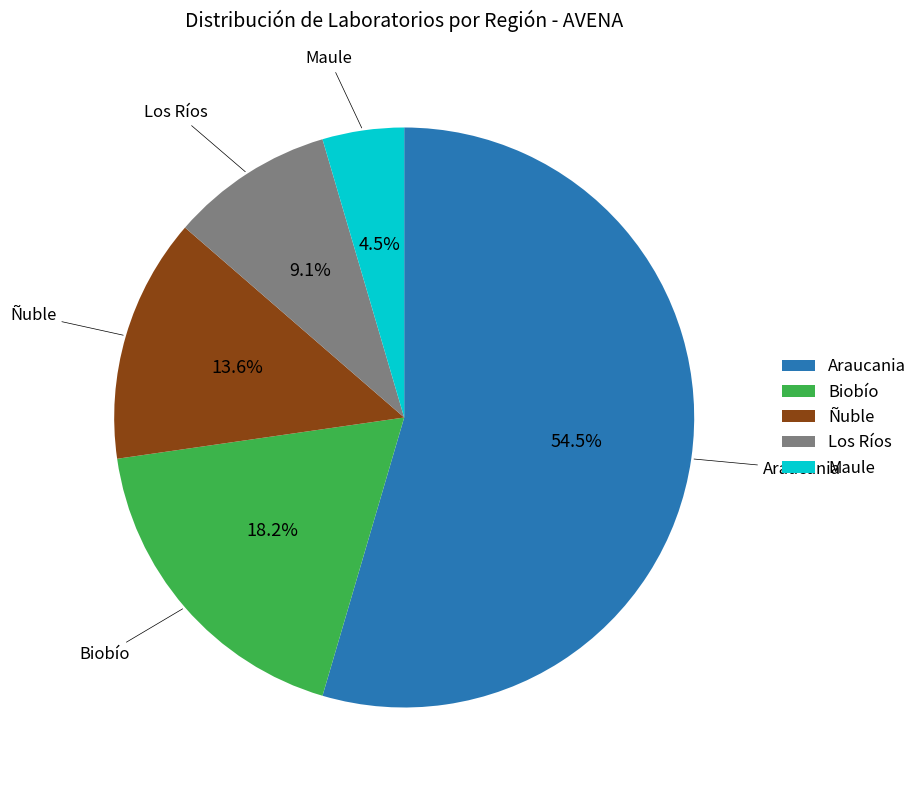

What is the ratio of the value at Biobío to the value at Los Ríos?

2.0